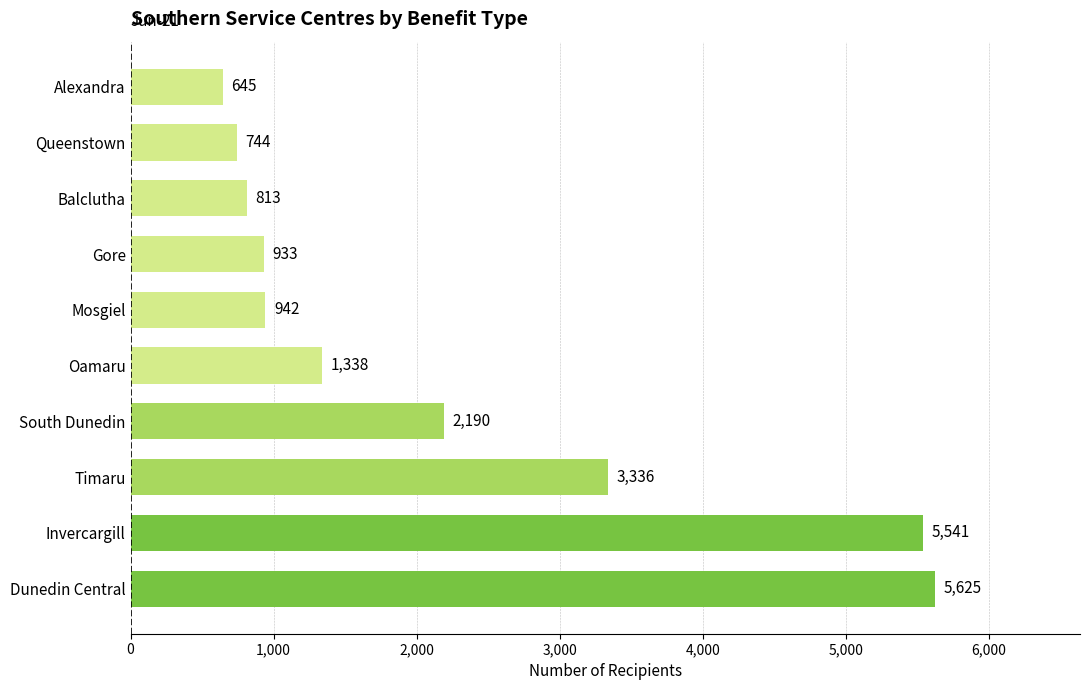

At which label is the value closest to 3135?

Timaru